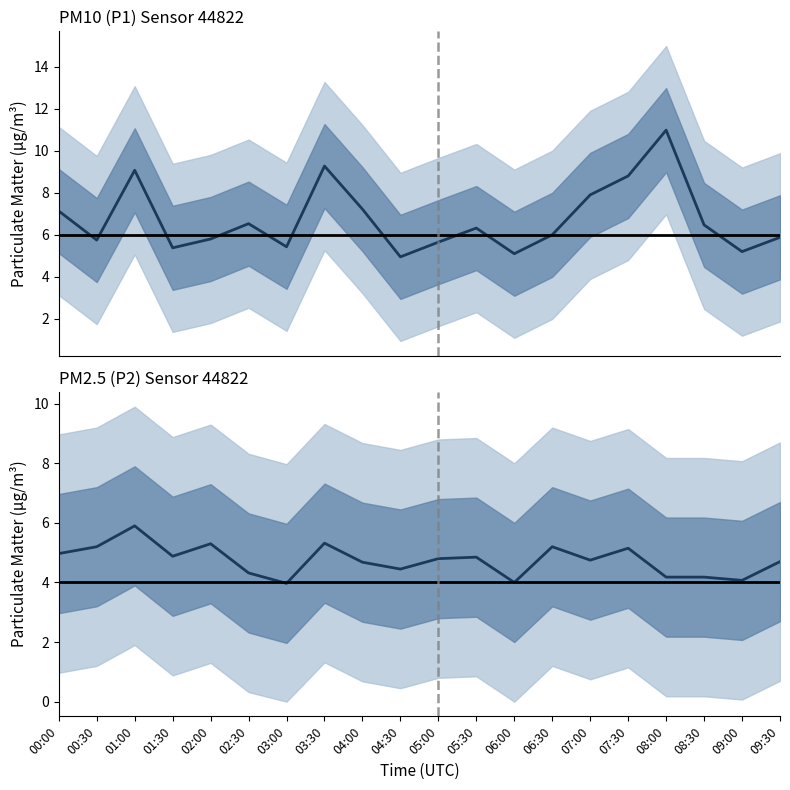

At which category is the sum across all series the highest?

08:00